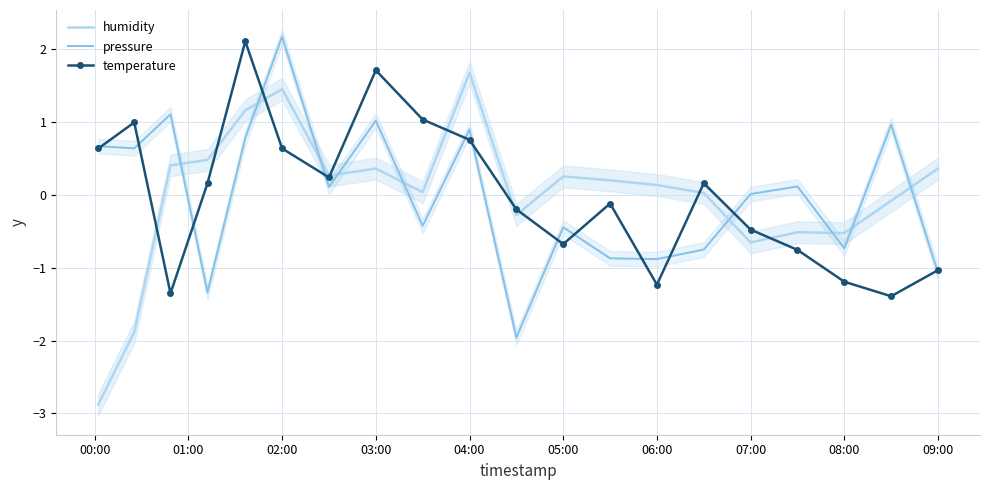

The value of temperature at 01:00 is 1.7. True or false?

False